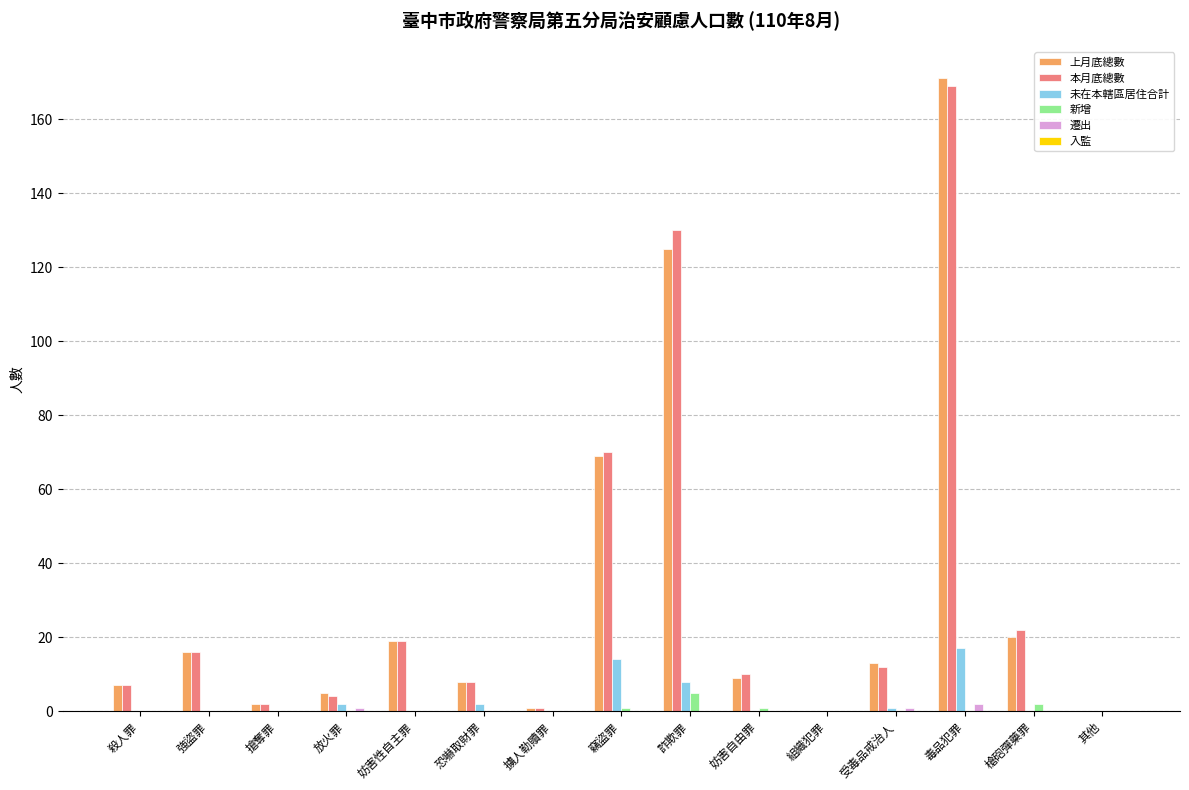

The value of 遷出 at 詐欺罪 is 0. True or false?

True